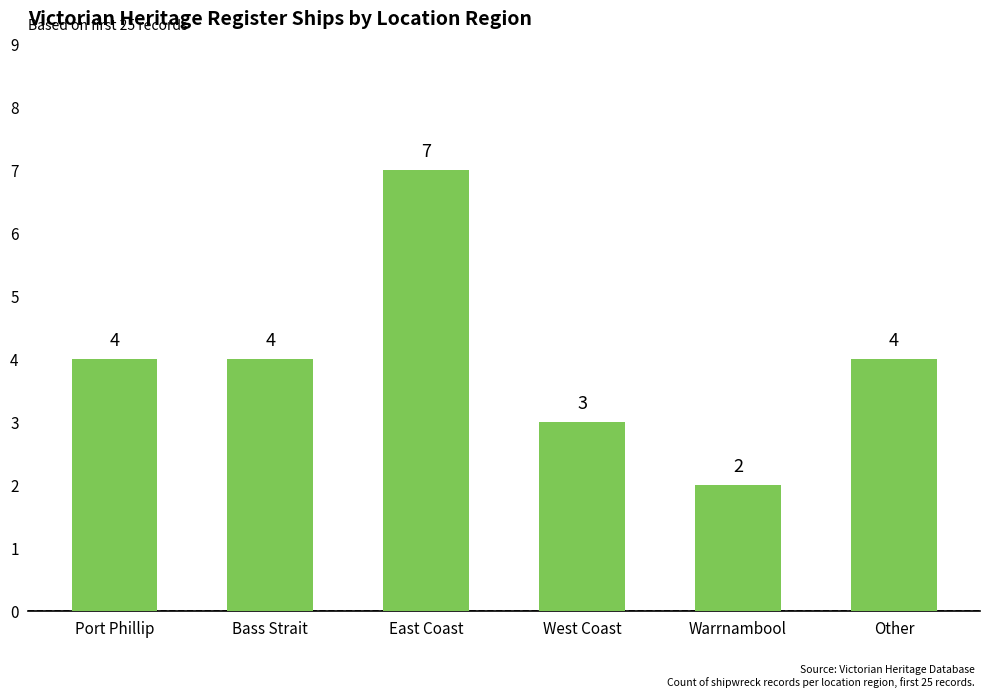

What is the difference between the values at Bass Strait and West Coast?

1